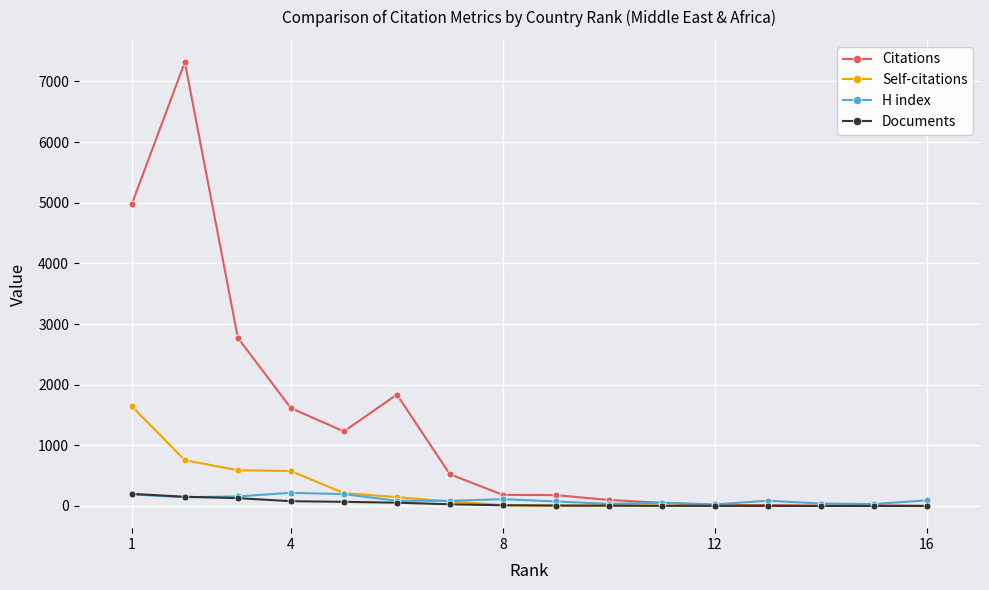

Which series has the largest total across all categories?

Citations